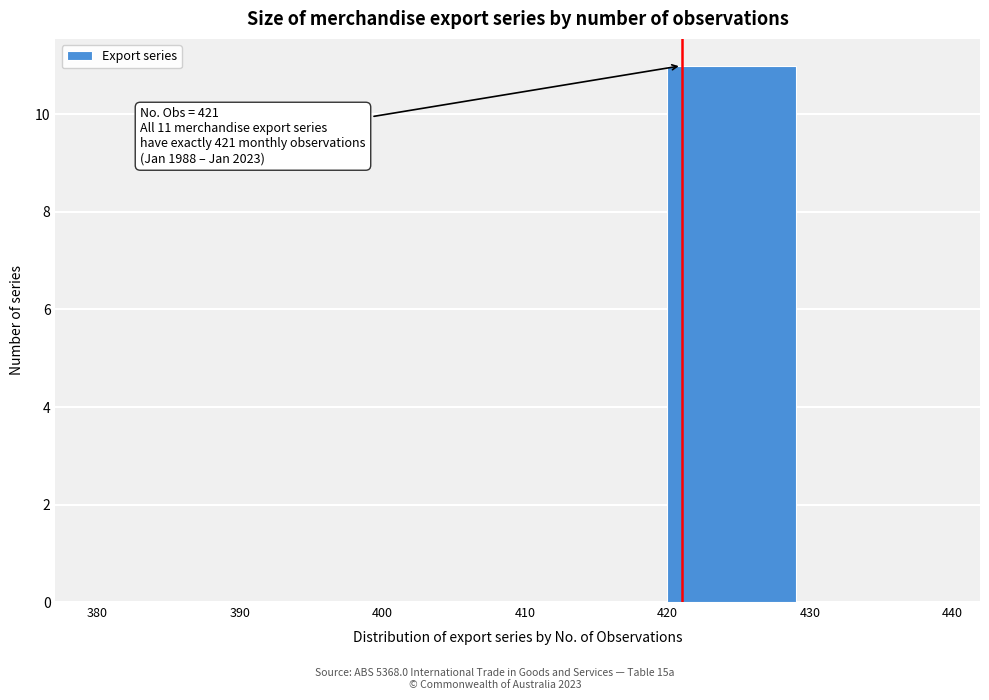

Which range on the x-axis has the tallest bar?

420 to 430